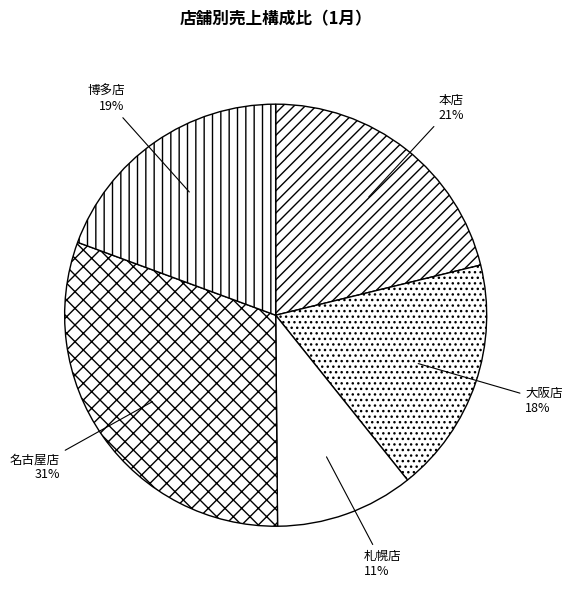

Rank the categories by value from lowest to highest.

札幌店, 大阪店, 博多店, 本店, 名古屋店